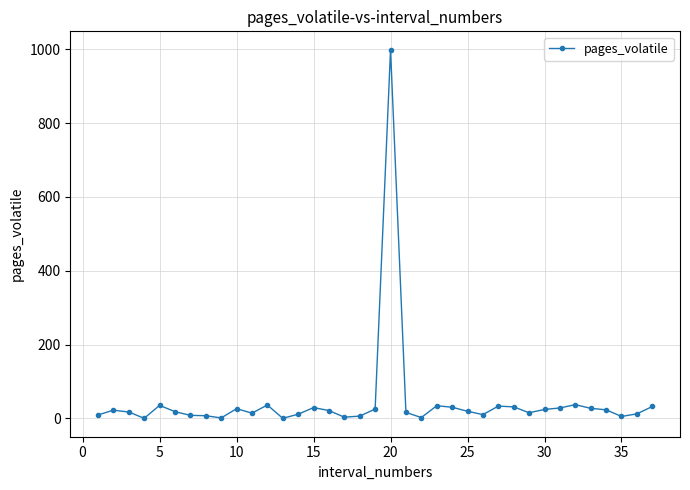

What is the difference between the maximum and minimum values?

999